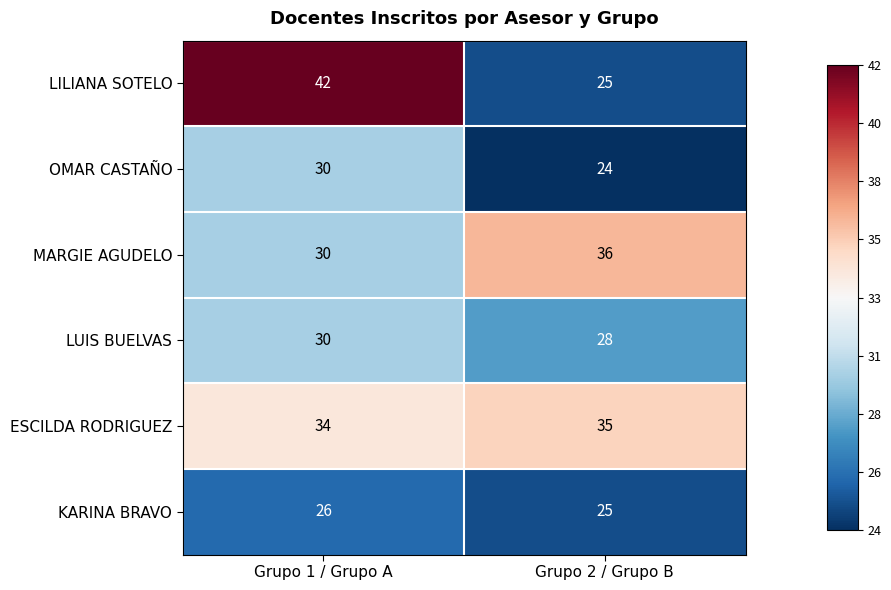

What is the greatest value displayed?

42